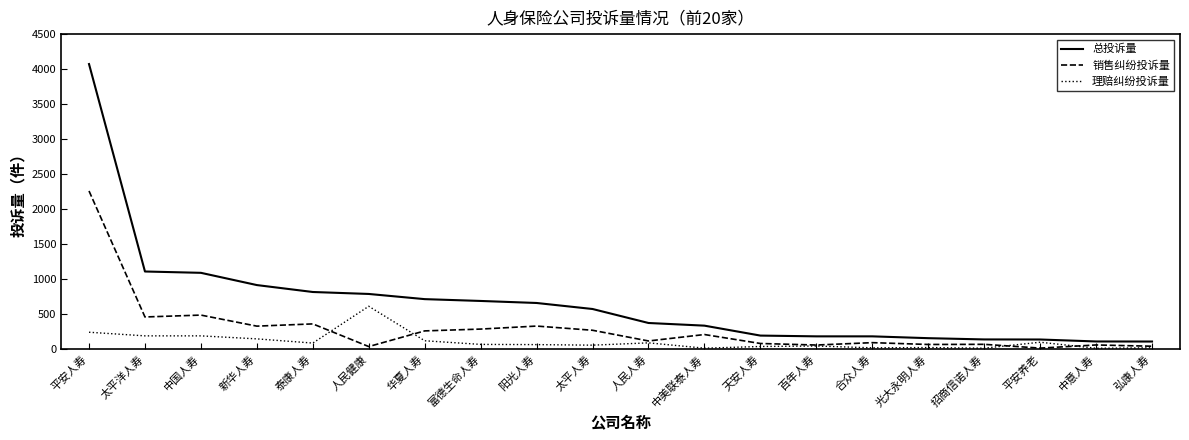

List the series in order of their overall mean, lowest first.

理赔纠纷投诉量, 销售纠纷投诉量, 总投诉量